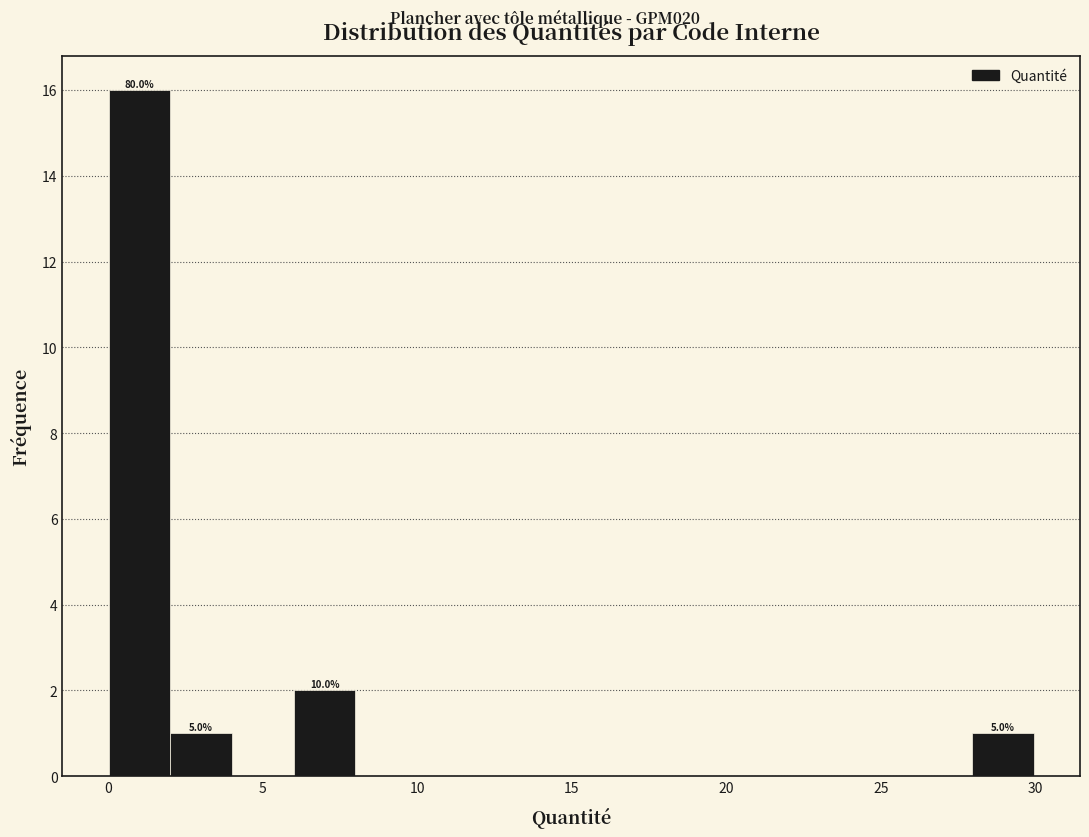

Around what value on the x-axis is the tallest bar? Give the approximate position of its centre, as read against the axis.

1.0